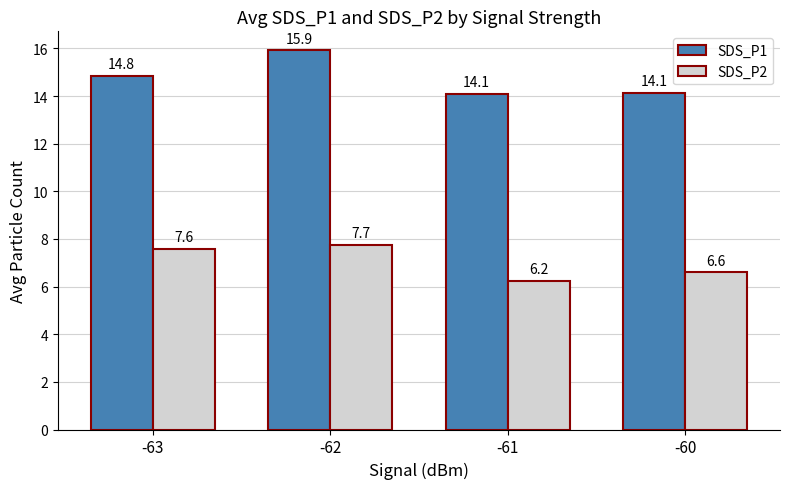

Which series changed the most between -61 and -60?

SDS_P2